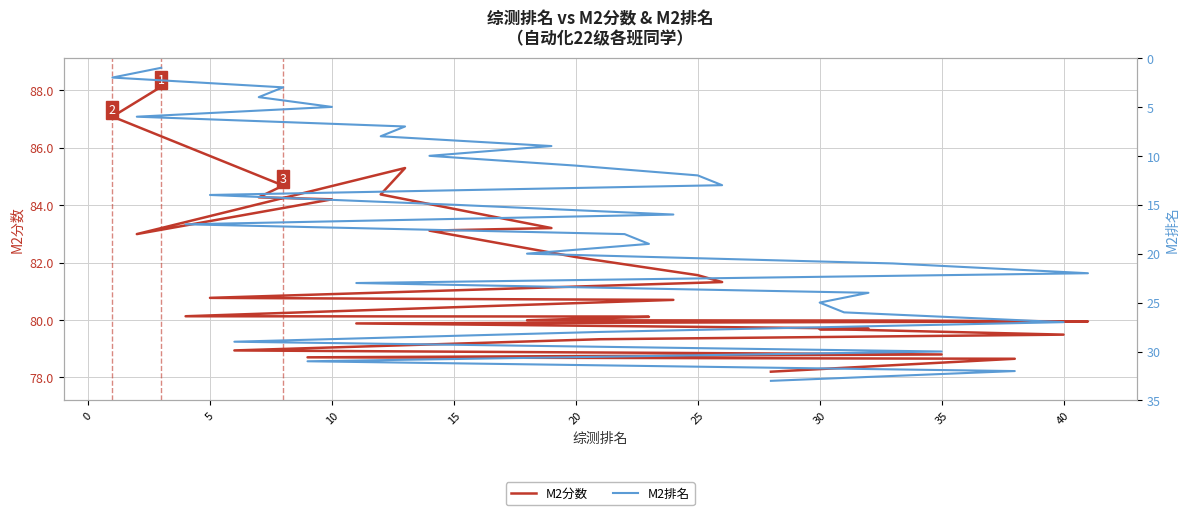

Count the number of categories in the chart.

33